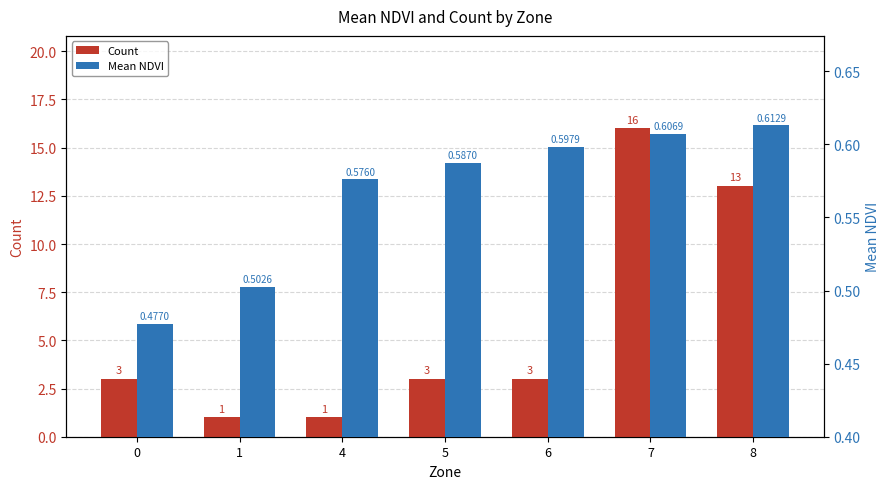

How many data points in Count are less than 3?

2